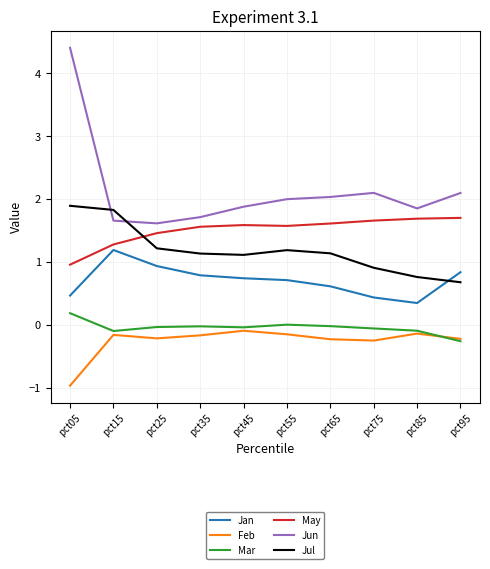

What is the minimum value for Jun?

1.6